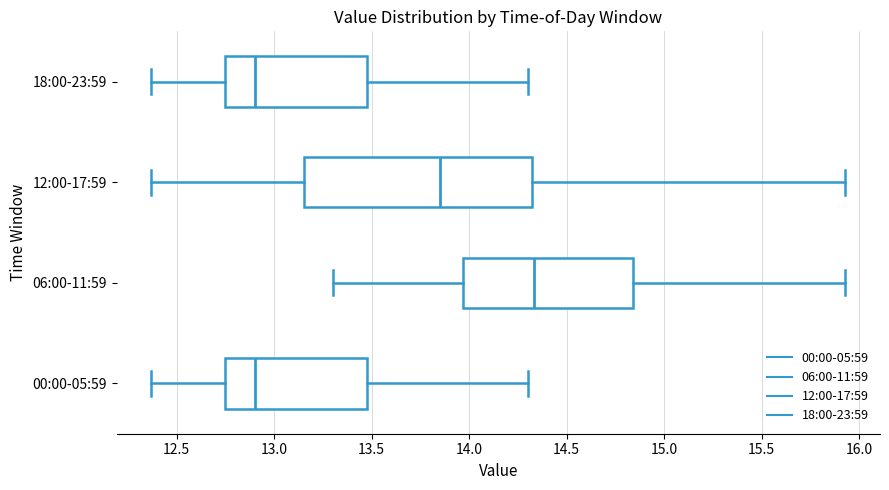

Reading bottom to top, read every box against the x-axis: the position of its median line, the range the box covers, and the ends of its whiskers. The values are not printed on the chart, so give them approximately, as read against the axis.

00:00-05:59: median 12.90, box 12.75 to 13.50, whiskers 12.35 to 14.30
06:00-11:59: median 14.35, box 13.95 to 14.85, whiskers 13.30 to 15.95
12:00-17:59: median 13.85, box 13.15 to 14.35, whiskers 12.35 to 15.95
18:00-23:59: median 12.90, box 12.75 to 13.50, whiskers 12.35 to 14.30